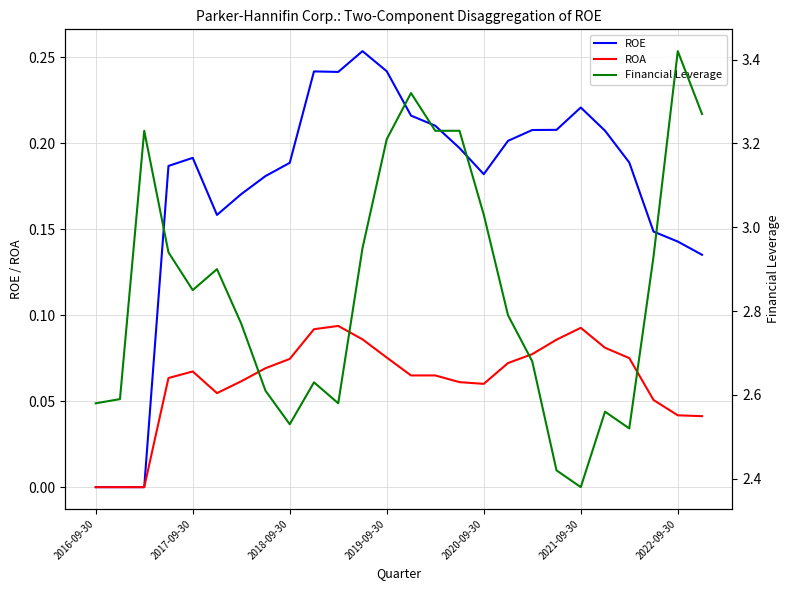

In Financial Leverage, how many points are lower than both neighbors (excluding endpoints)?

5